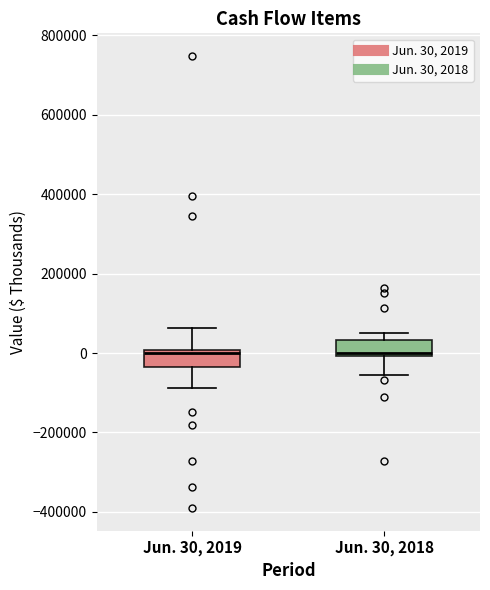

Reading left to right, read every box against the y-axis: the position of its median line, the range the box covers, and the ends of its whiskers. The values are not printed on the chart, so give them approximately, as read against the axis.

Jun. 30, 2019: median 0 (just below the box's upper edge), box -40000 to 0, whiskers -80000 to 60000
Jun. 30, 2018: median 0 (just above the box's lower edge), box 0 to 40000, whiskers -60000 to 60000